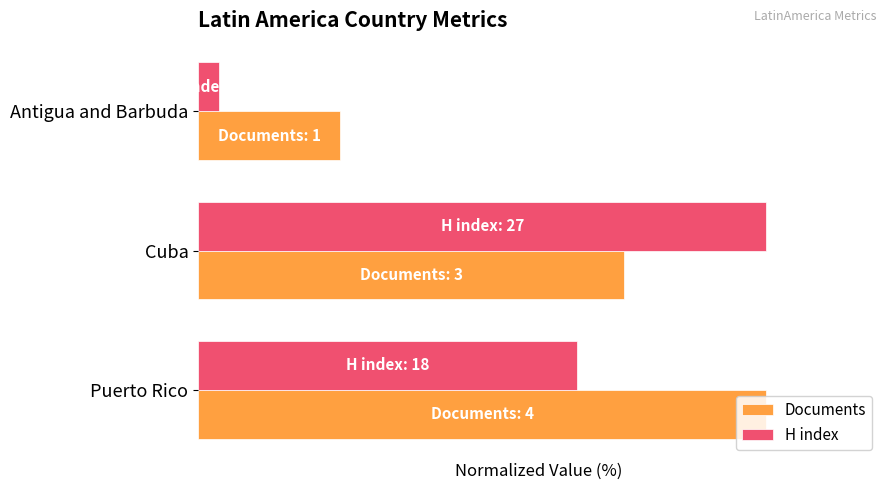

What is the sum of all H index values?

170.4